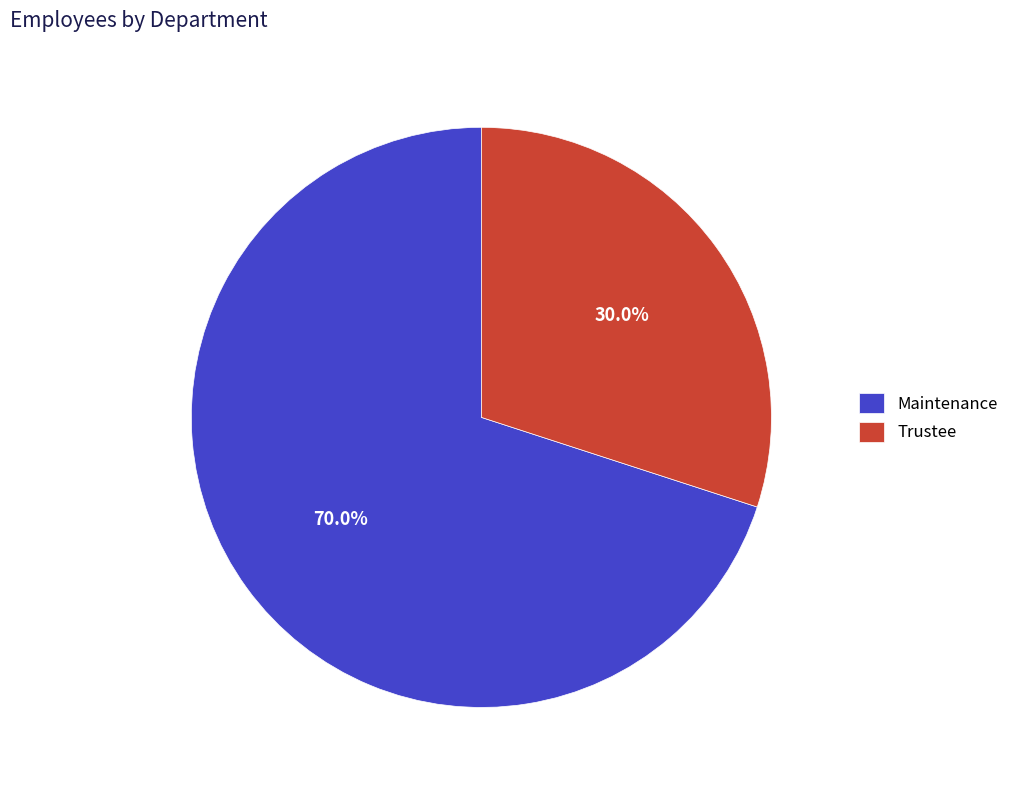

The Trustee slice represents 30% of the pie. True or false?

True